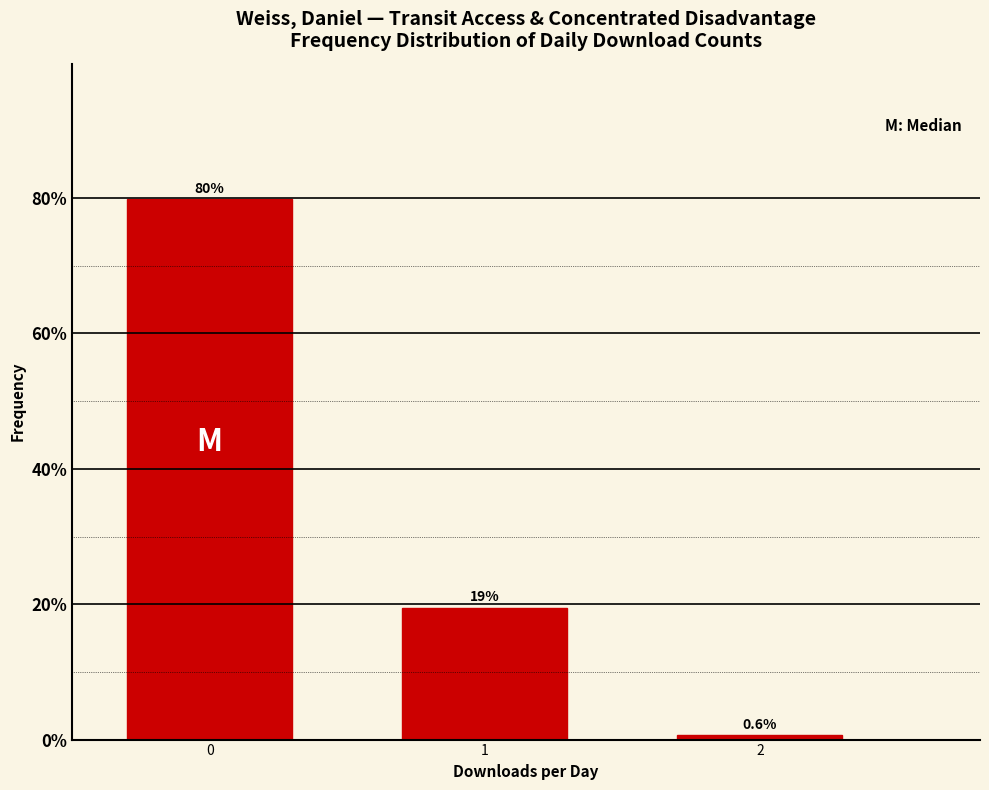

Reading right to left, transcribe all the data shown in this chart.

0.6	19.5	79.9